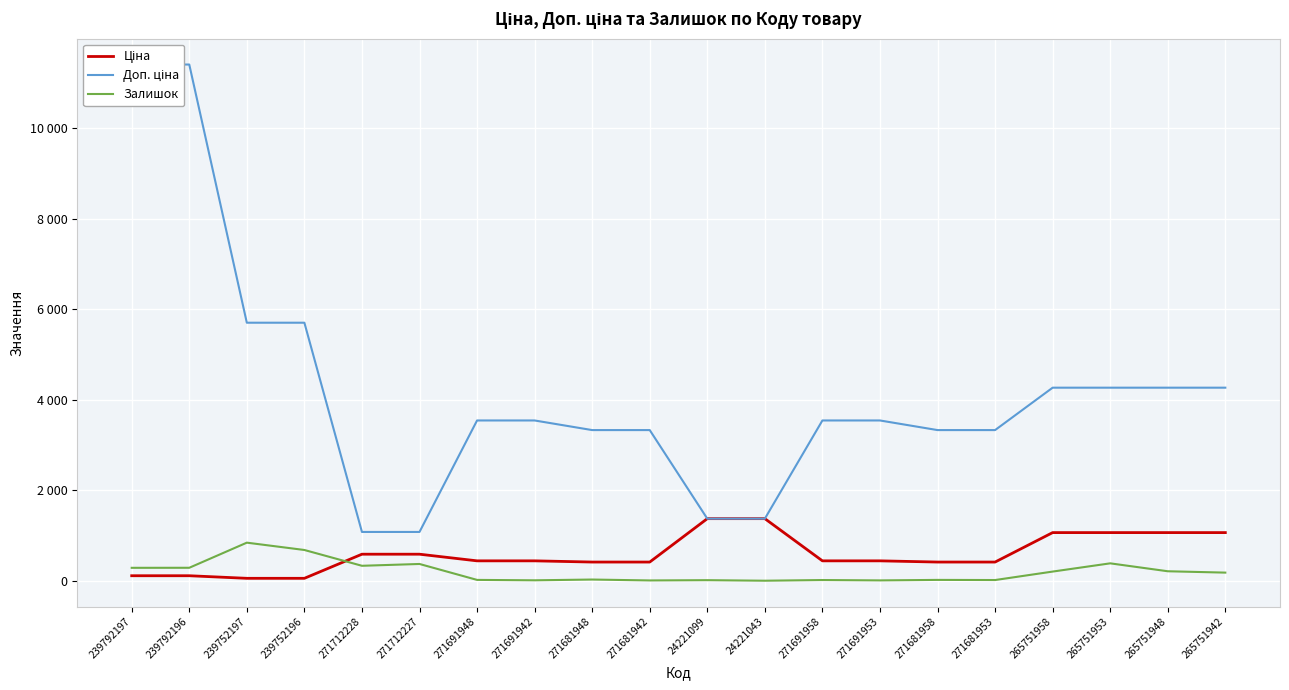

How many data points in Ціна are less than 443?

8